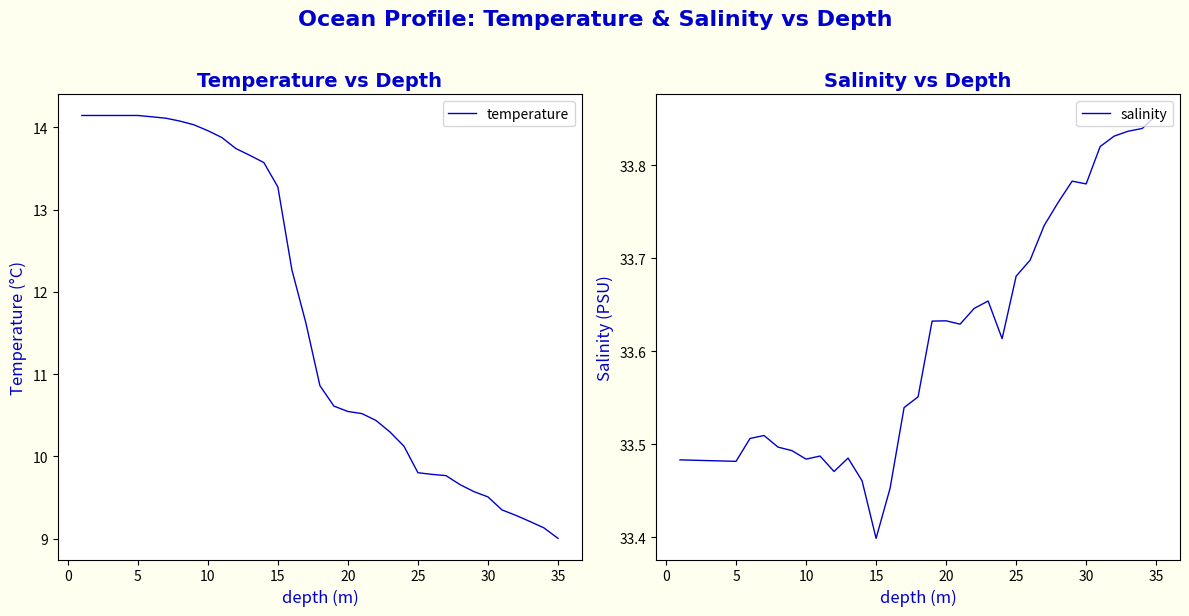

Is it true that salinity equals 20.3 at 5?

False